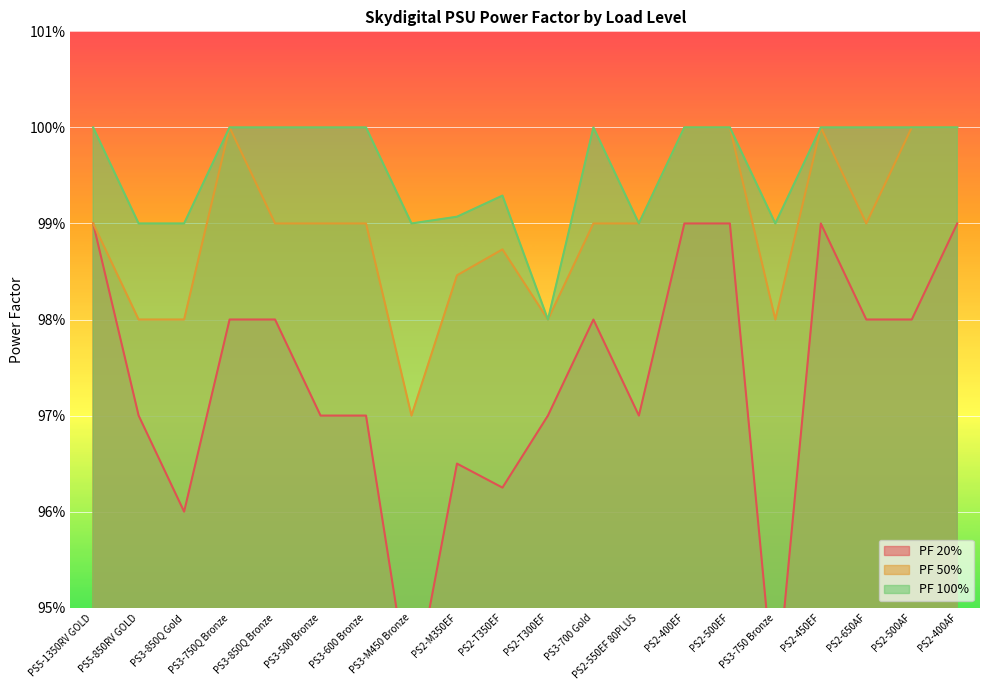

Reading left to right, transcribe all the data shown in this chart.

PF 20%: 1.0	1.0	1.0	1.0	1.0	1.0	1.0	0.9	1.0	1.0	1.0	1.0	1.0	1.0	1.0	0.9	1.0	1.0	1.0	1.0
PF 50%: 1.0	1.0	1.0	1.0	1.0	1.0	1.0	1.0	1.0	1.0	1.0	1.0	1.0	1.0	1.0	1.0	1.0	1.0	1.0	1.0
PF 100%: 1.0	1.0	1.0	1.0	1.0	1.0	1.0	1.0	1.0	1.0	1.0	1.0	1.0	1.0	1.0	1.0	1.0	1.0	1.0	1.0